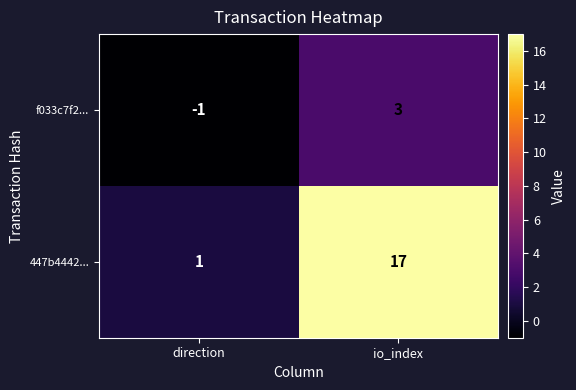

What is the sum of all 447b4442... values?

18